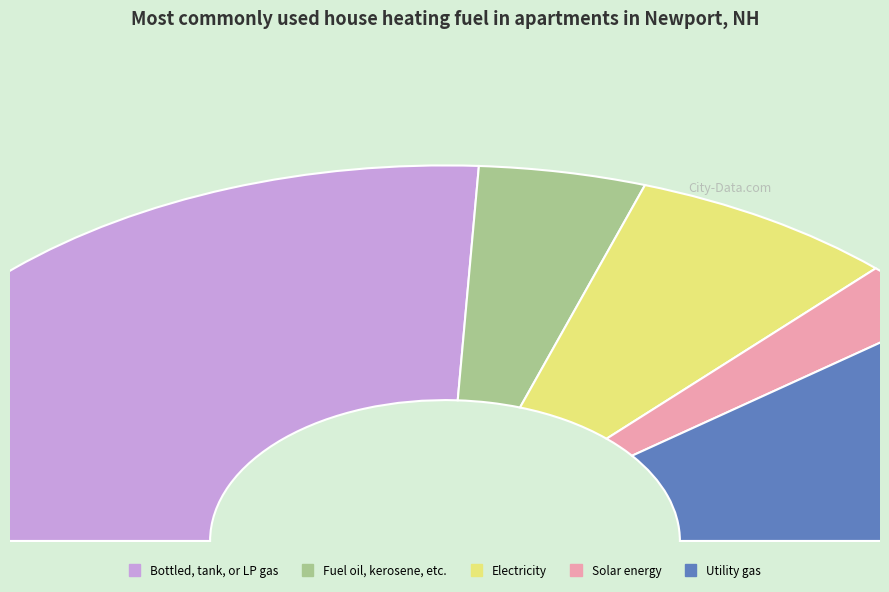

What percentage is NOT represented by I?

48.3%